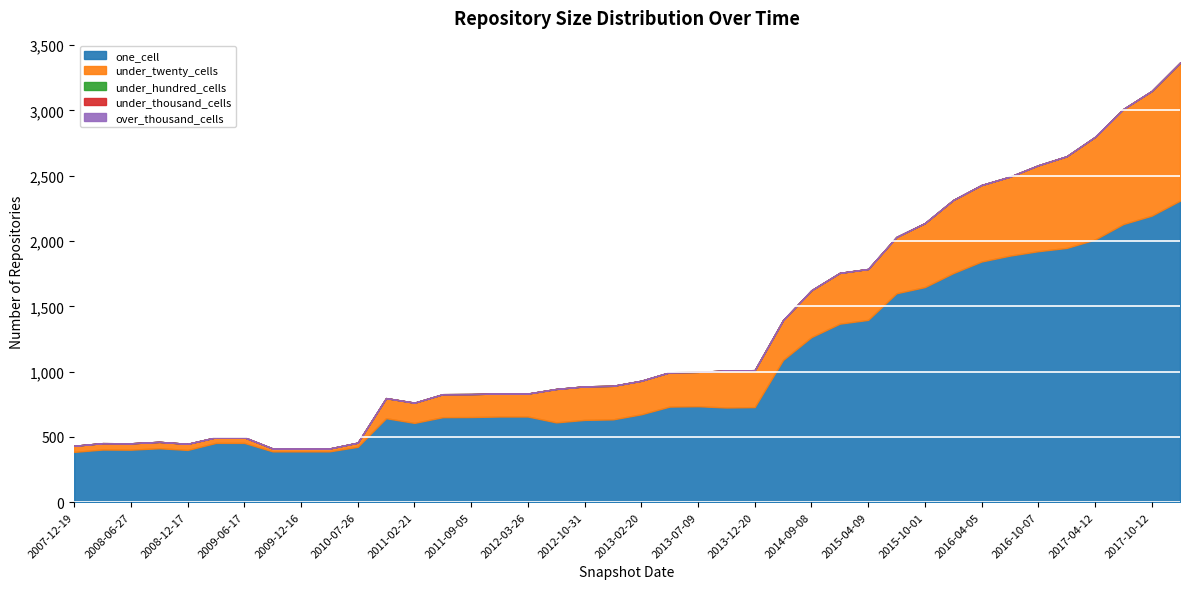

What is the sum of all one_cell values?

40196